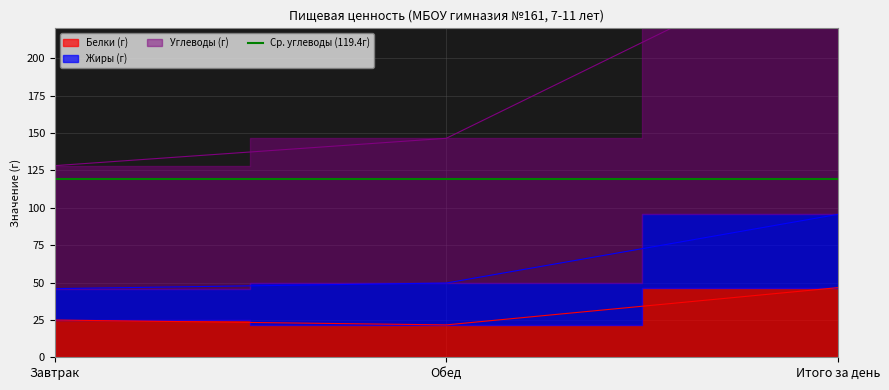

The Белки (г) series shows 21.7 at Обед. True or false?

True